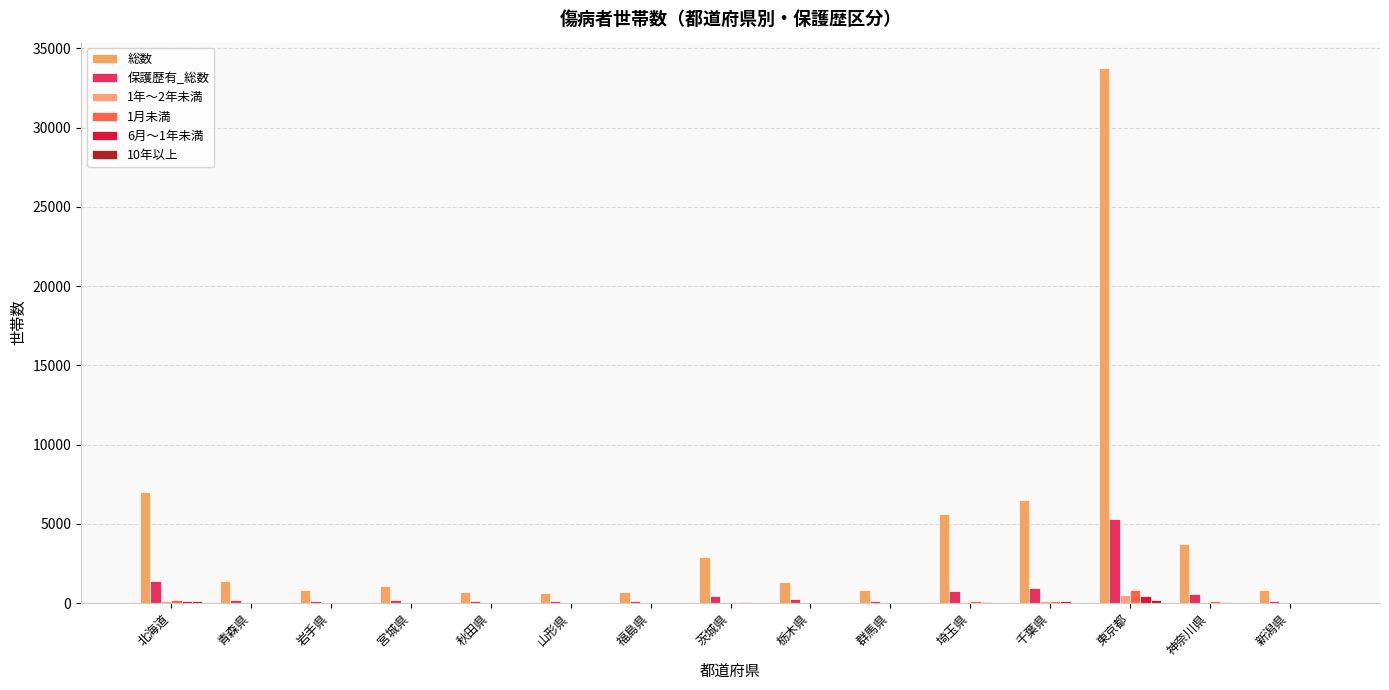

Is the value of 総数 at 北海道 greater than the value of 10年以上 at 宮城県?

Yes